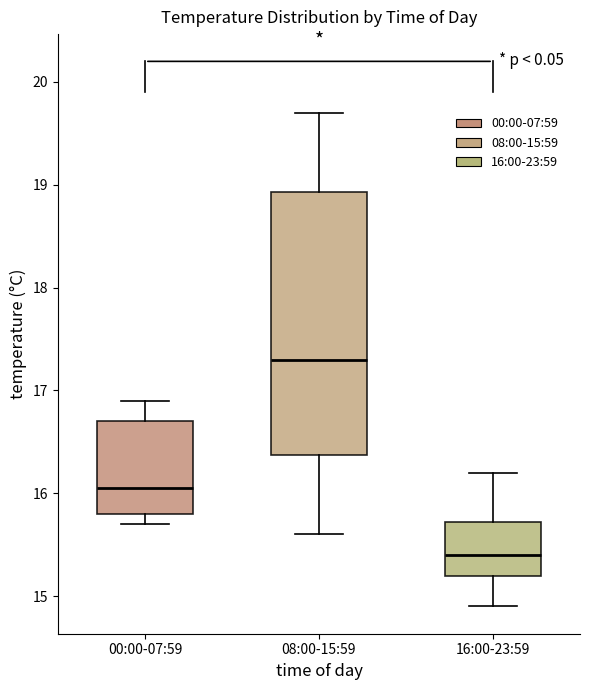

Reading left to right, transcribe this box plot: for each box, give where its median line is, the range the box spans, and where its two whiskers end, as read against the y-axis. The values are not printed on the chart, so give them approximately, as read against the axis.

00:00-07:59: median 16.1, box 15.8 to 16.7, whiskers 15.7 to 16.9
08:00-15:59: median 17.3, box 16.4 to 18.9, whiskers 15.6 to 19.7
16:00-23:59: median 15.4, box 15.2 to 15.7, whiskers 14.9 to 16.2